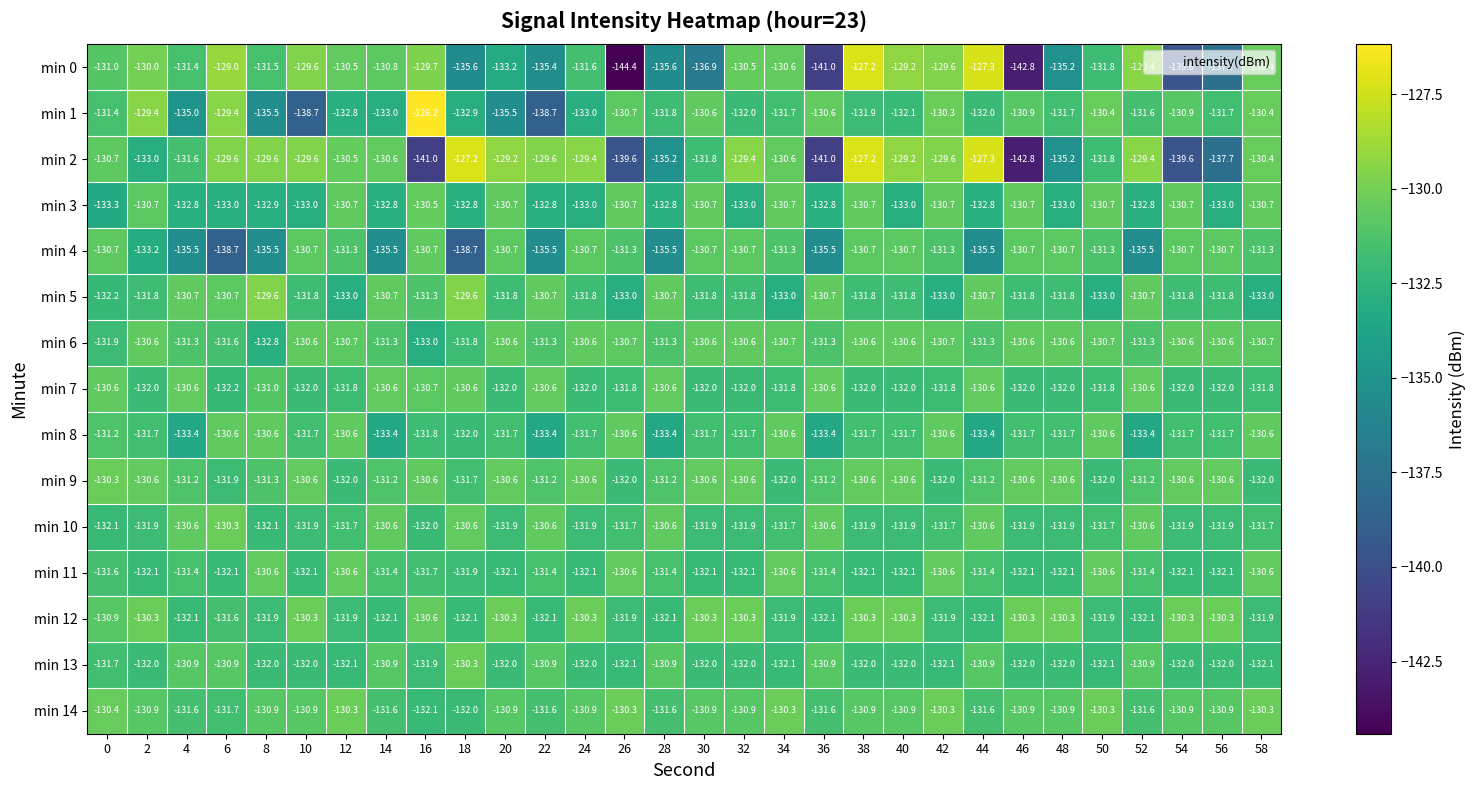

Is it true that min 14 equals -130.9 at 54?

True